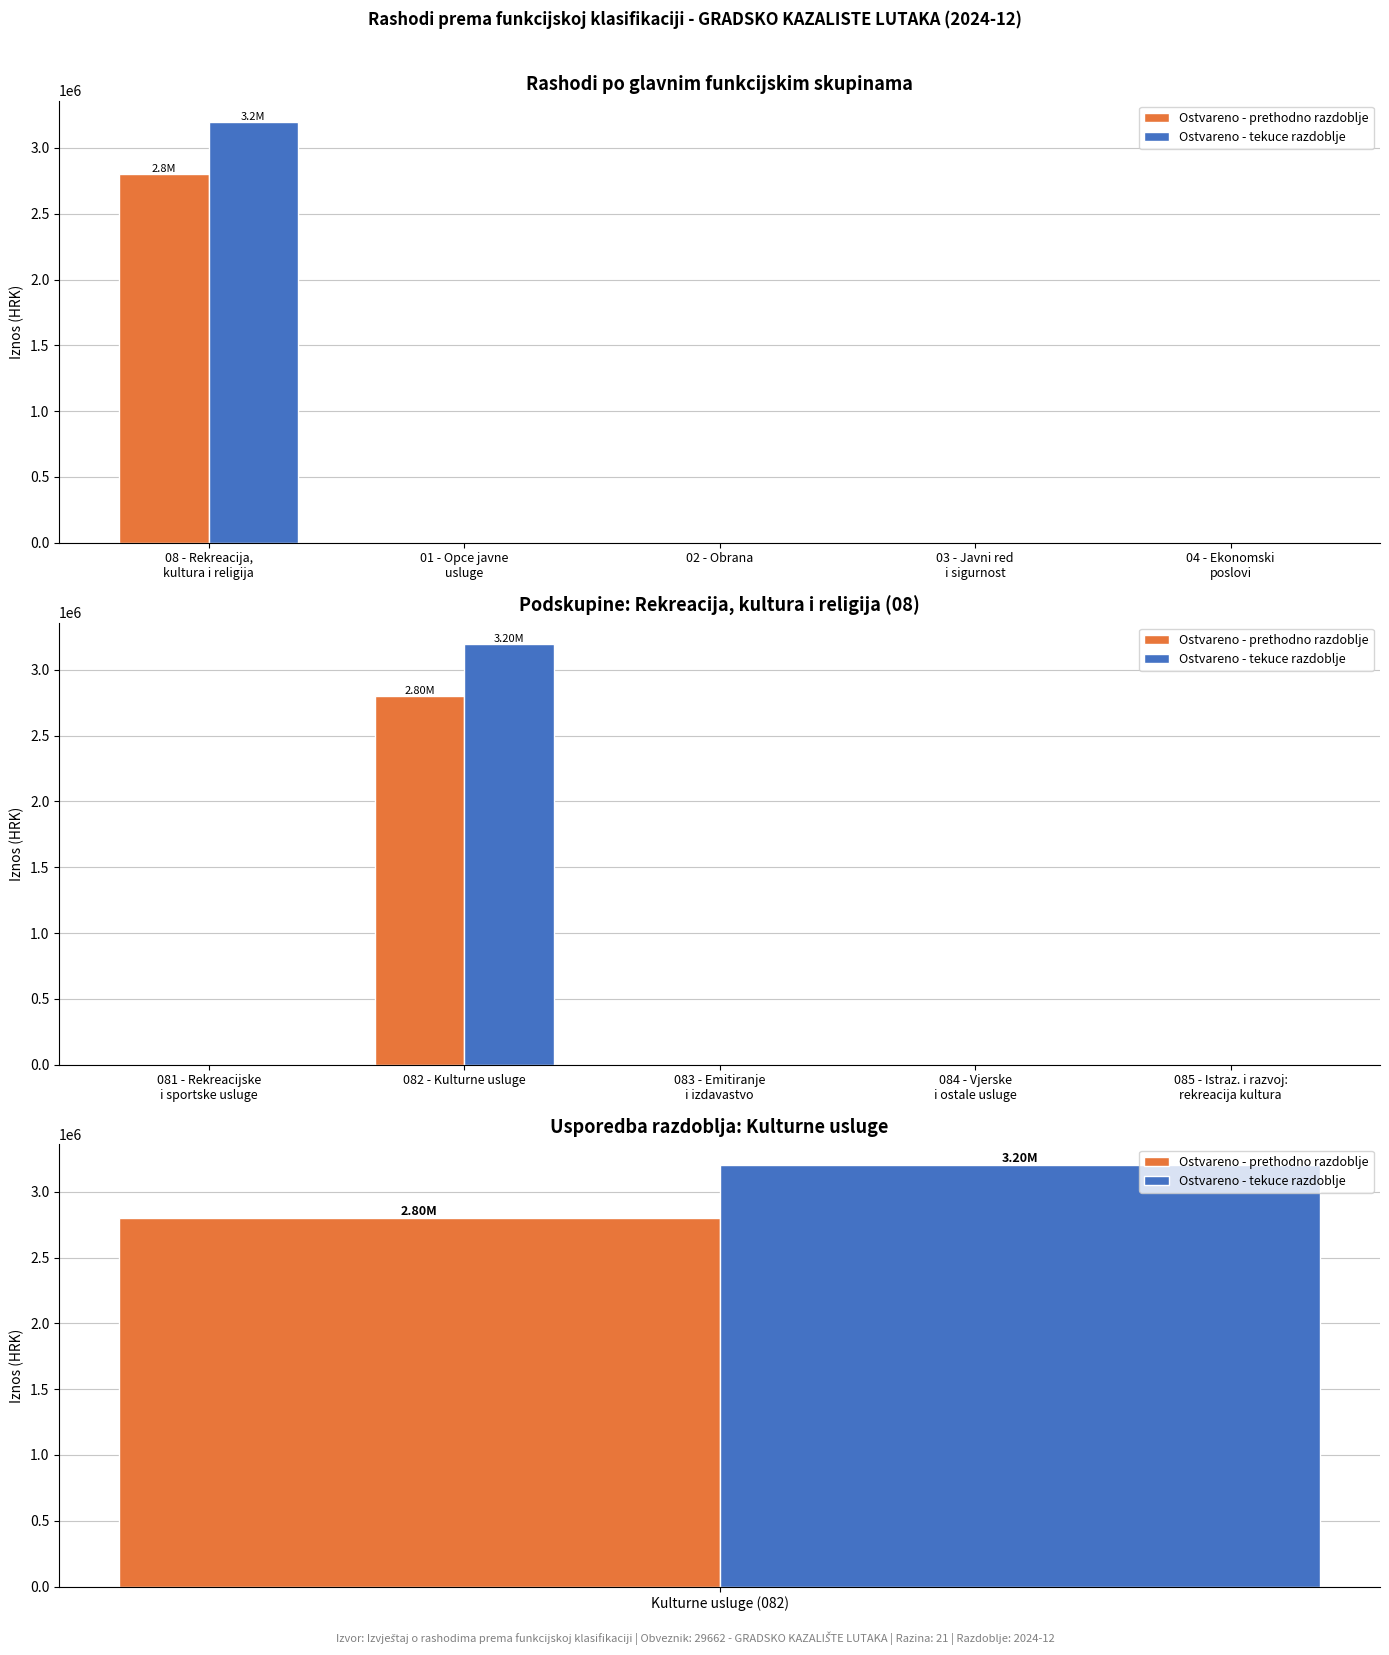

Count the number of categories in the chart.

5